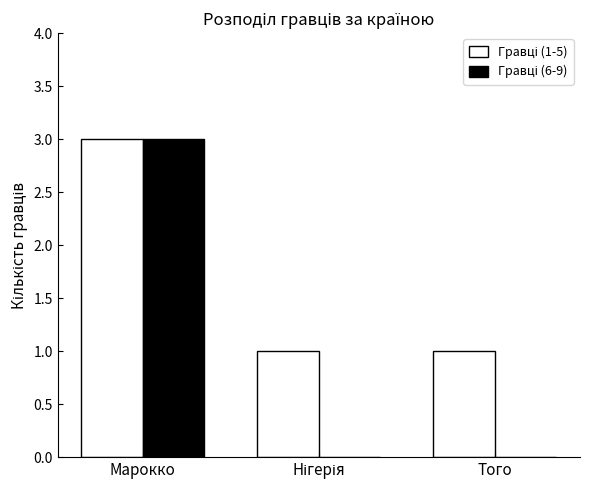

Which label corresponds to the largest value in the chart?

Марокко